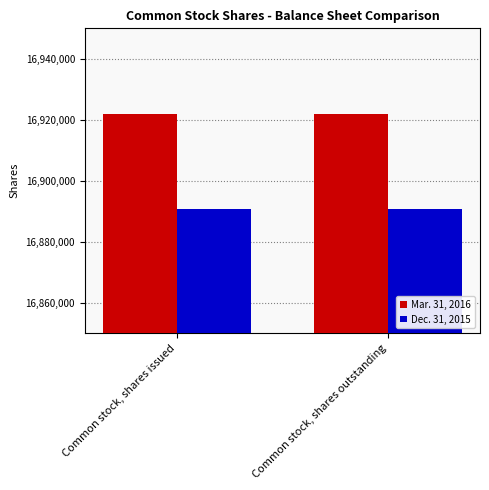

What is the label of the 1st bar from the left?

Common stock, shares issued